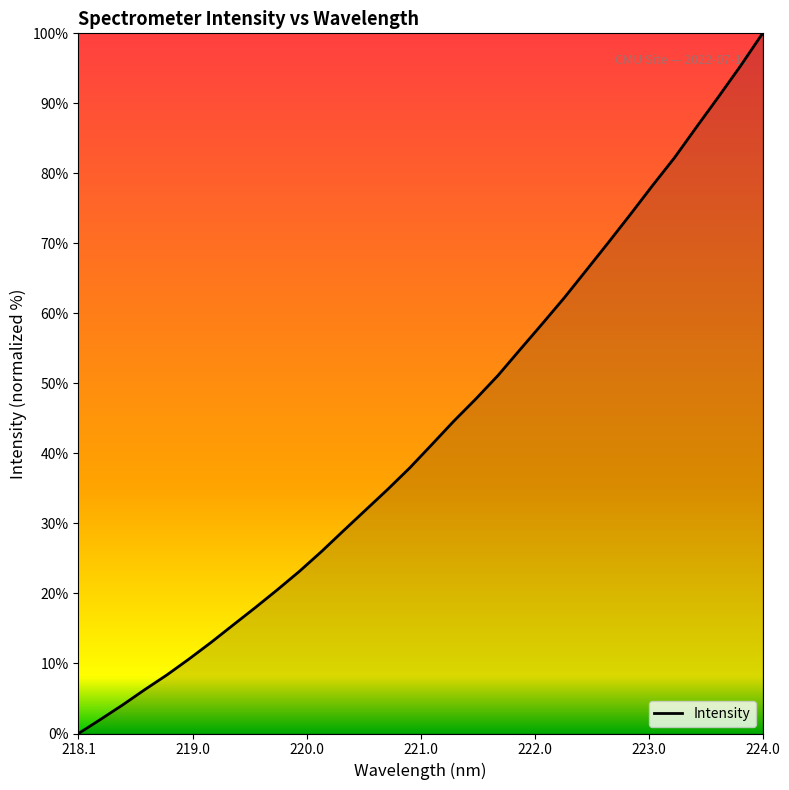

What is the average value?

43.3